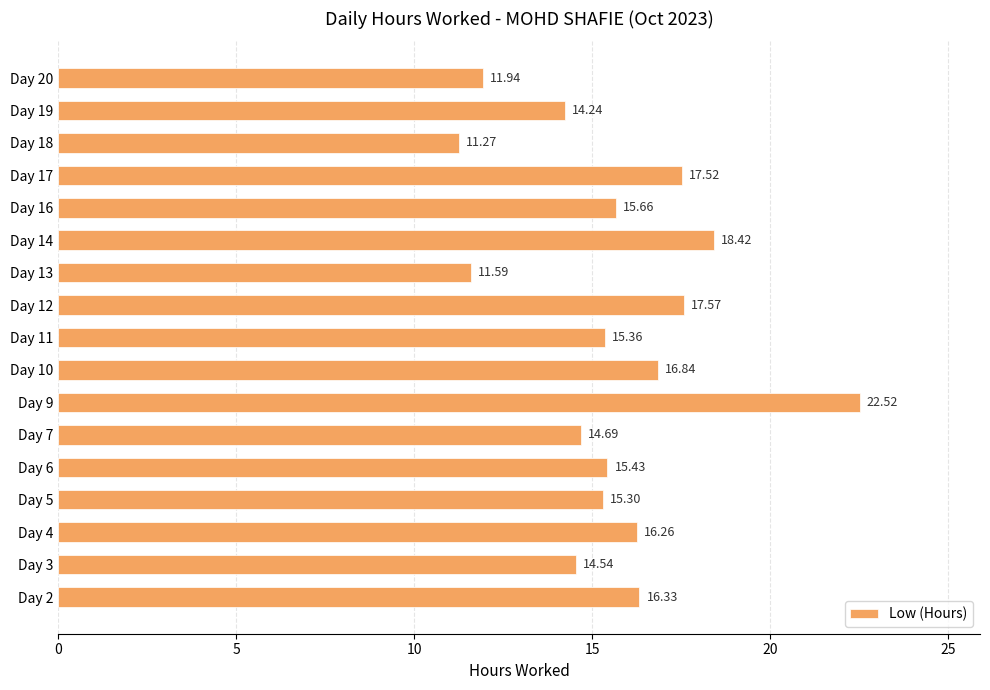

How many bars are there in total?

17